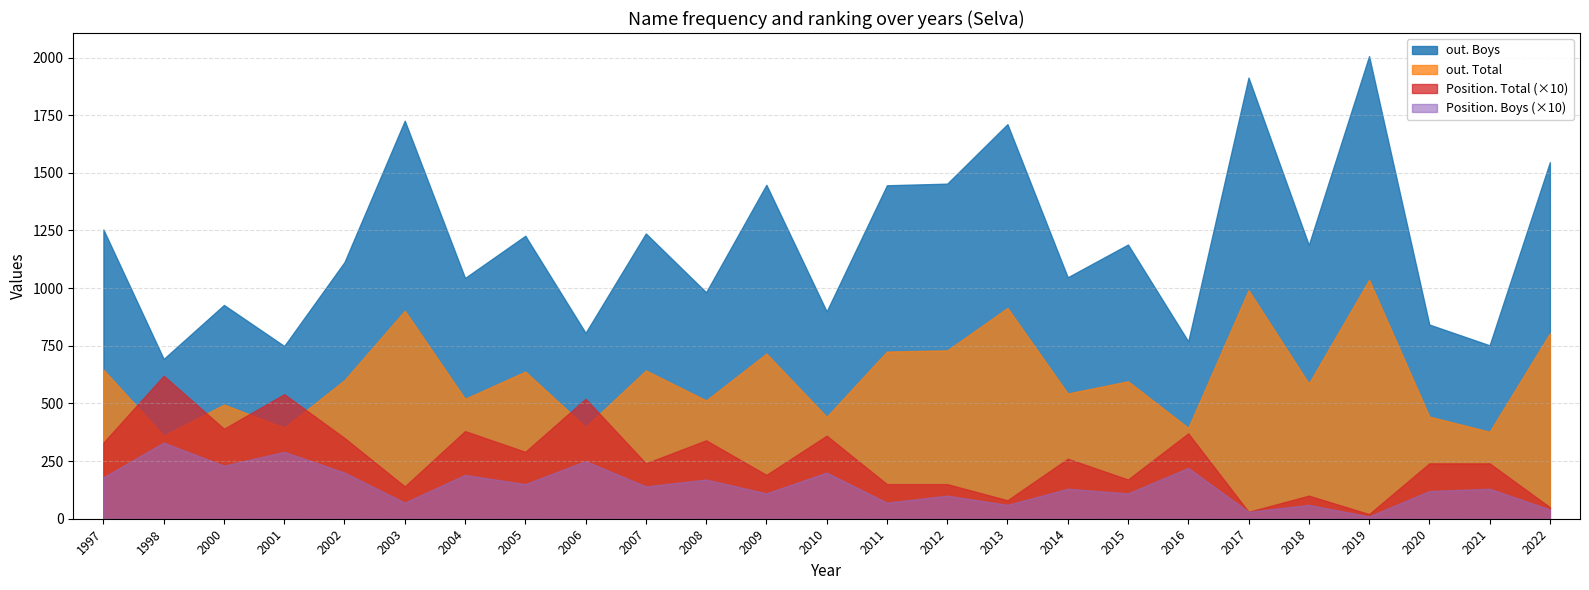

The value of out. Boys at 2011 is 1903. True or false?

False